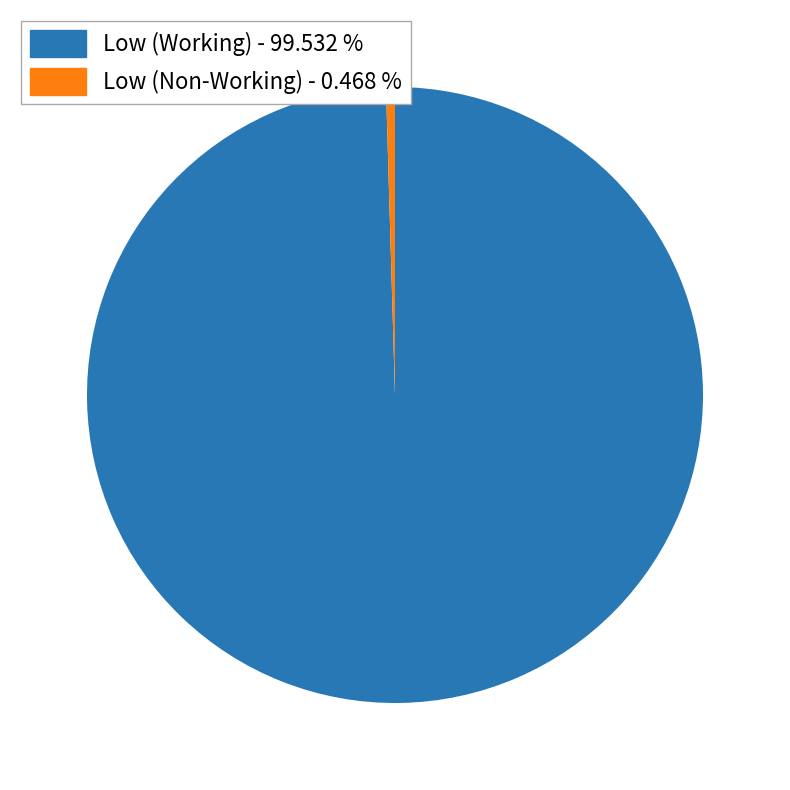

What is the smallest slice in the pie chart?

Low (Non-Working) - 0.468 %